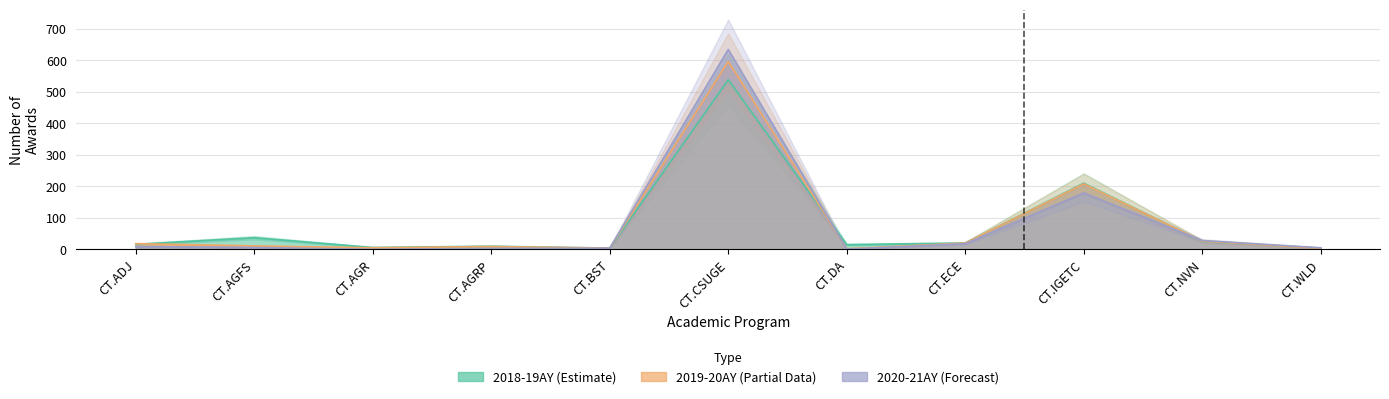

What is the difference between the second highest and second lowest values in the 2019-20AY series?

205